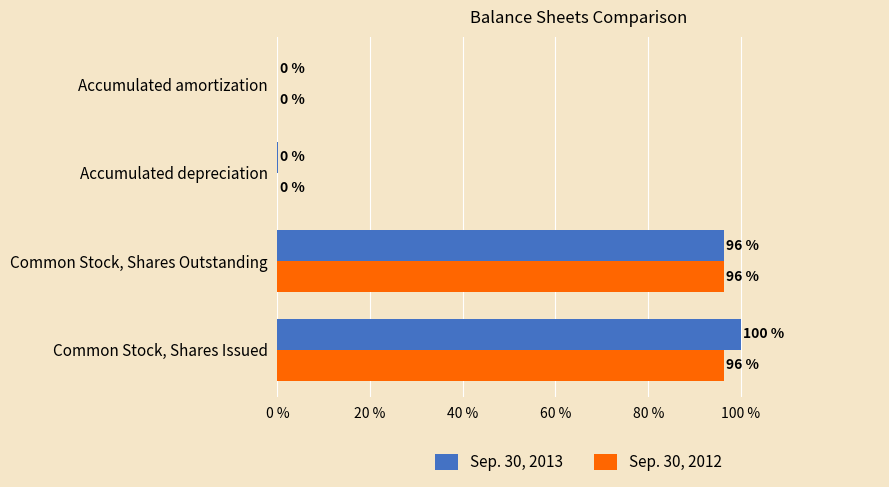

What is the sum of all Sep. 30, 2012 values?

192.5